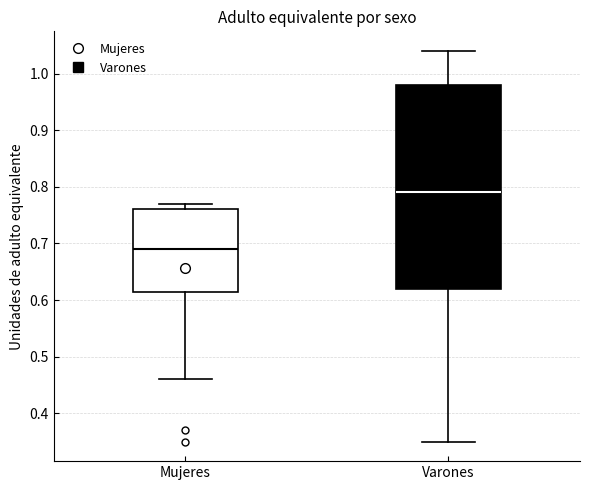

Reading left to right, transcribe this box plot: for each box, give where its median line is, the range the box spans, and where its two whiskers end, as read against the y-axis. The values are not printed on the chart, so give them approximately, as read against the axis.

Mujeres: median 0.69, box 0.62 to 0.76, whiskers 0.46 to 0.77
Varones: median 0.79, box 0.62 to 0.98, whiskers 0.35 to 1.04